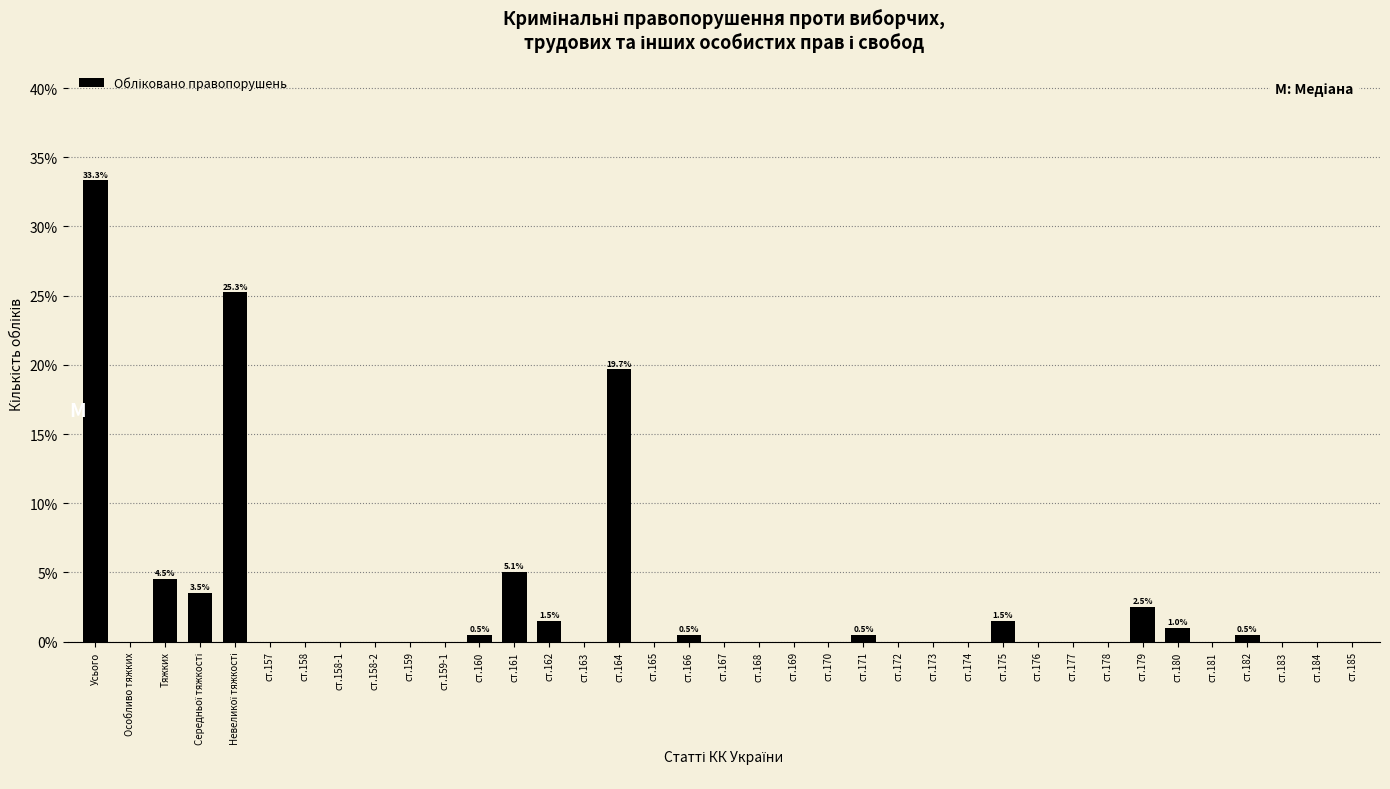

What is the maximum value shown in the chart?

33.3